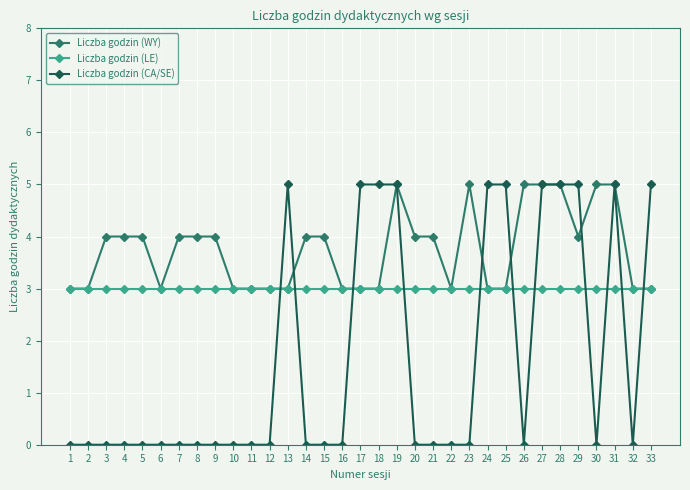

Is it true that Liczba godzin (WY) equals 1 at 18?

False